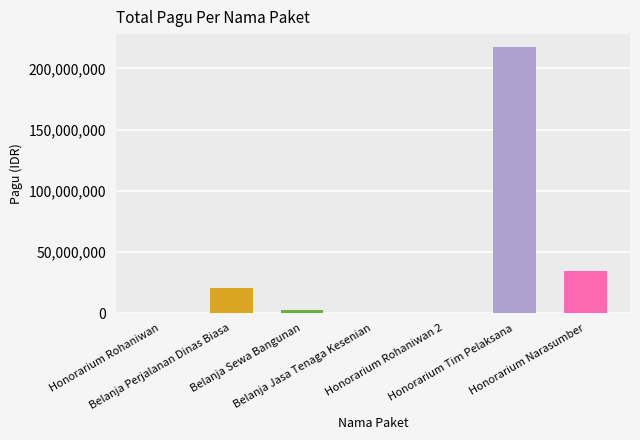

The chart shows a value of 217200000 at Honorarium Tim Pelaksana. True or false?

True